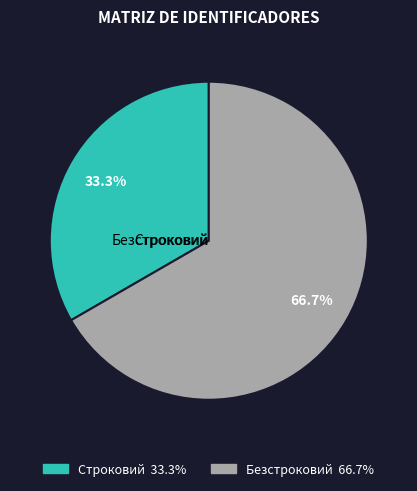

The Строковий slice represents 33% of the pie. True or false?

True